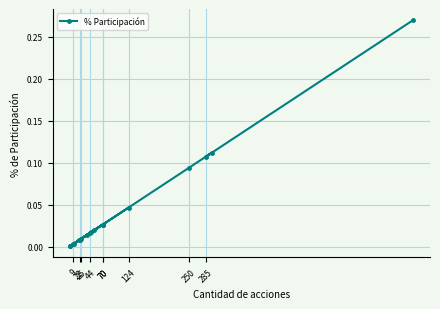

Where is the first local minimum?

22